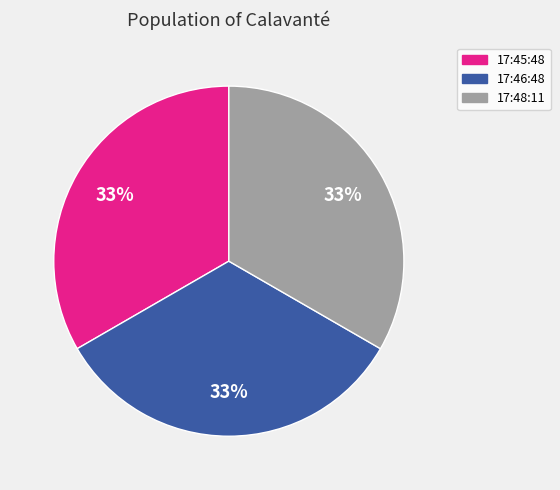

How many slices are in this pie chart?

3